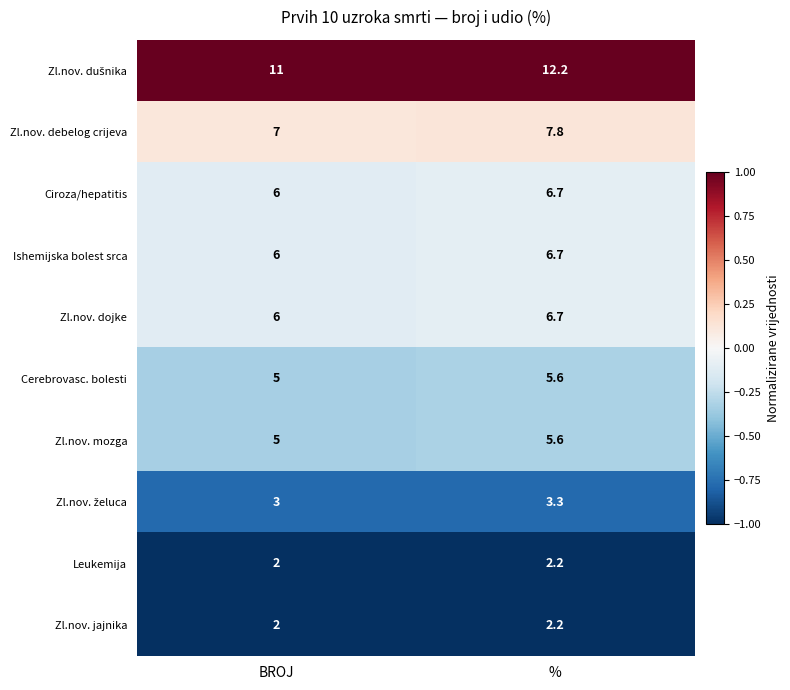

Rank the categories by Ciroza/hepatitis value from lowest to highest.

BROJ, %